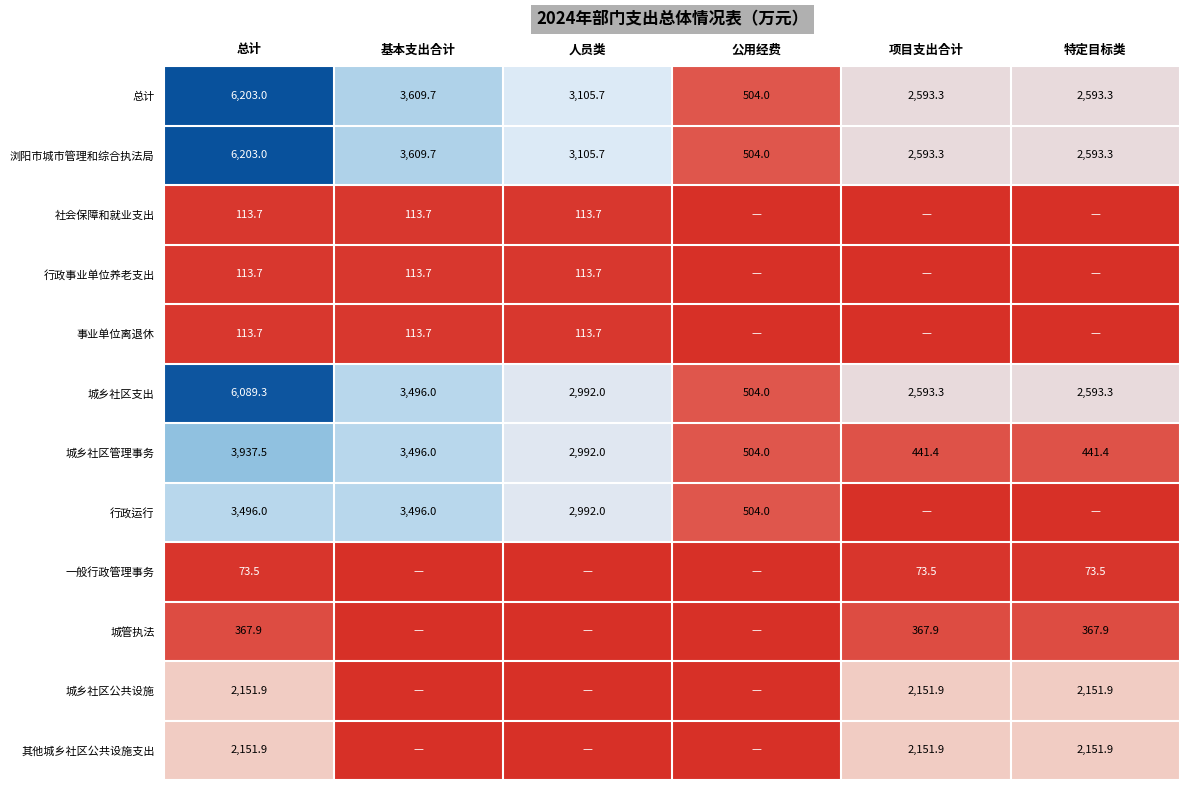

True or false: 总计 has a value of 6203.0 at 总计.

True